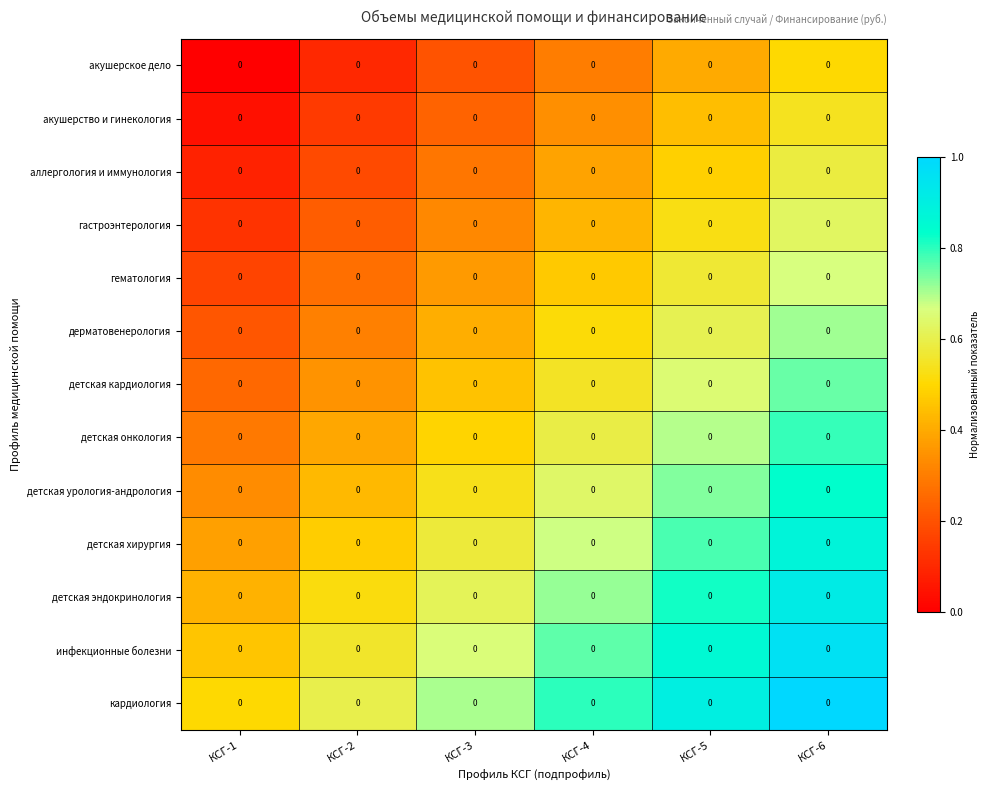

What is the spread (max minus min) of values at КСГ-4?

0.5